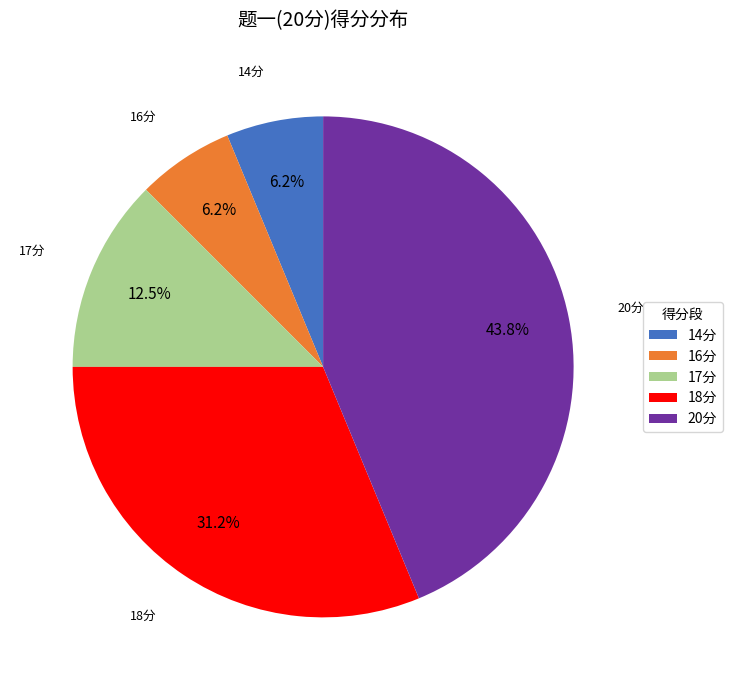

Which slice is the largest?

20分